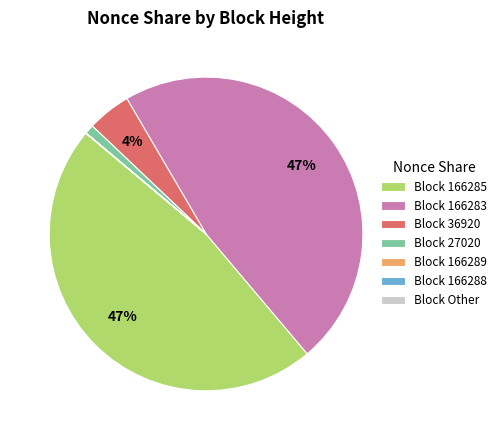

Is it true that Block 27020 is 8% of the pie?

False